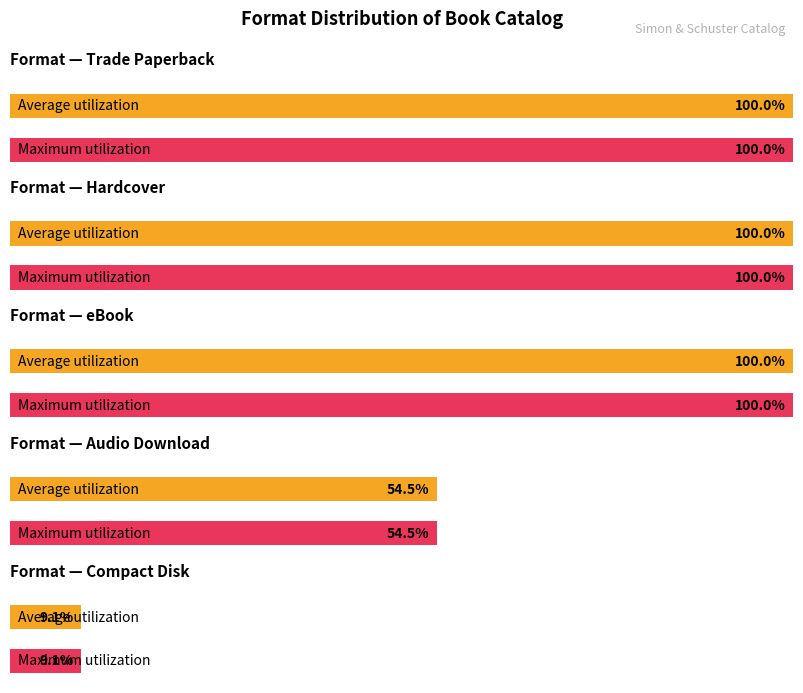

Rank the categories by value from highest to lowest.

Trade Paperback, Hardcover, eBook, Audio Download, Compact Disk